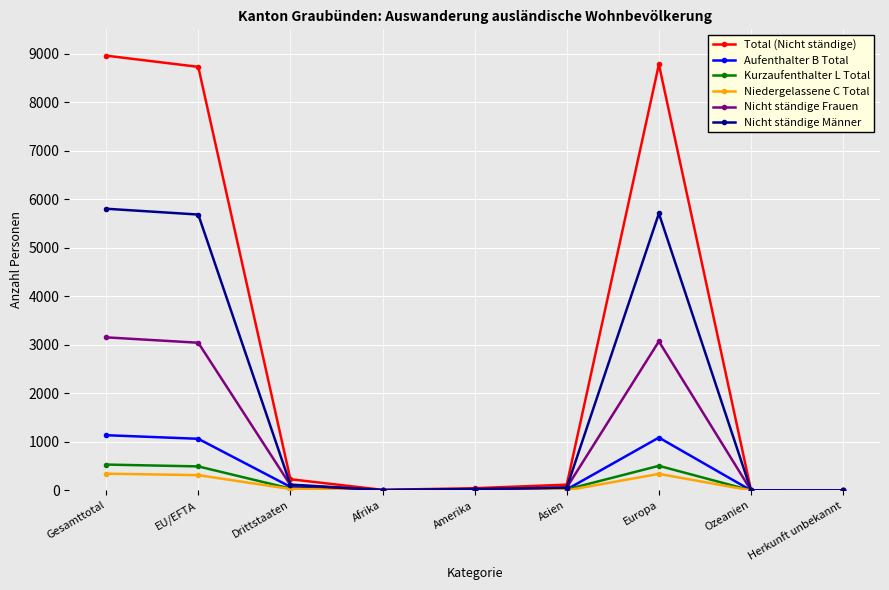

Count the number of categories in the chart.

9